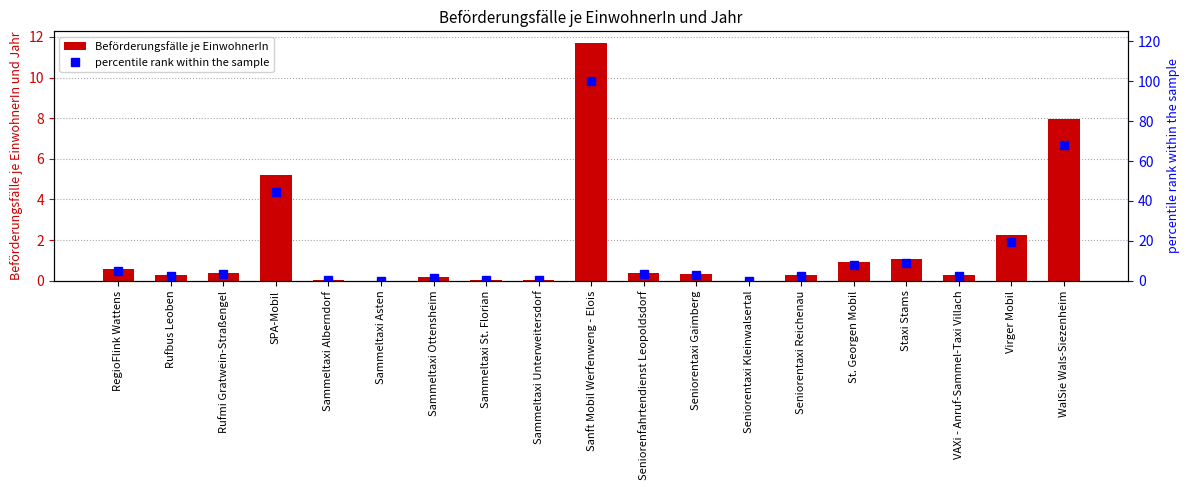

What is the label of the 3rd bar from the right?

VAXi - Anruf-Sammel-Taxi Villach